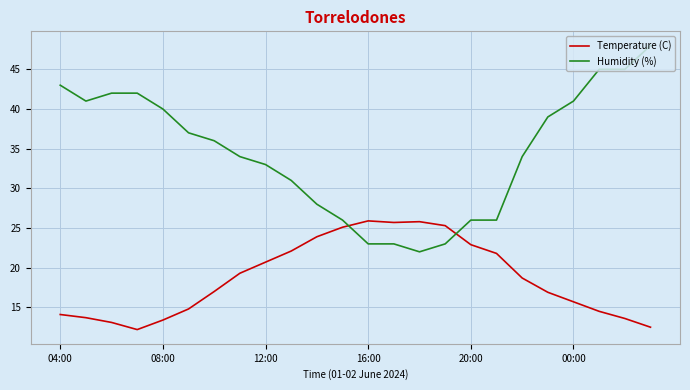

What is the sum of all Humidity (%) values?

828.0